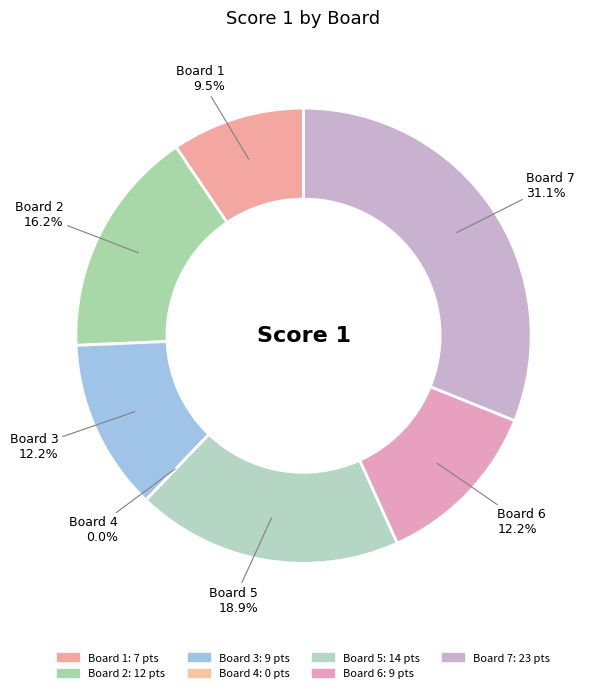

What portion of the pie excludes 1?

90.5%